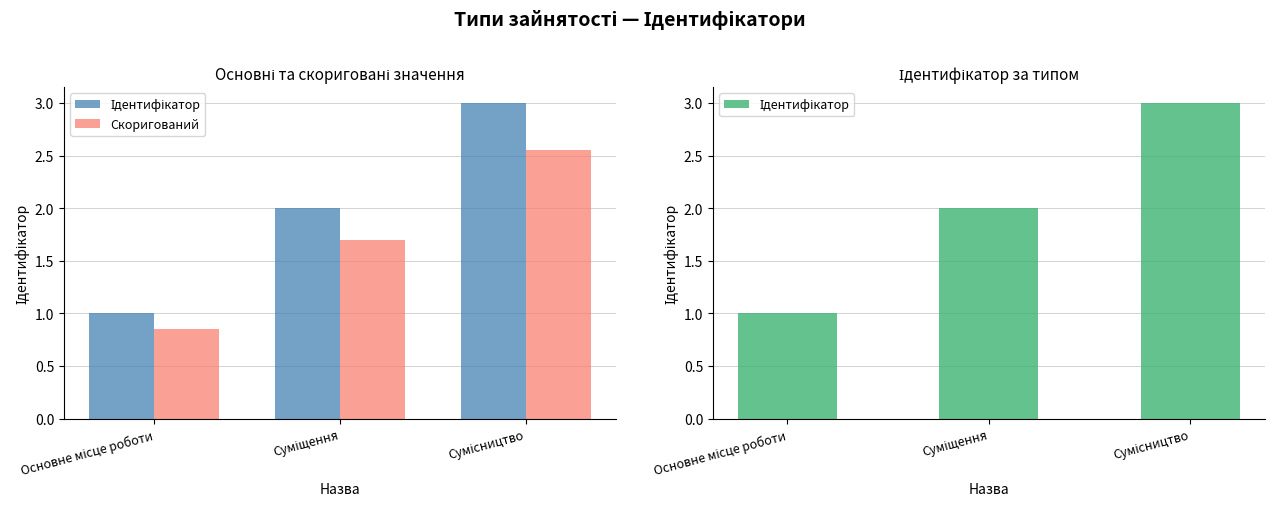

The value of Скоригований at Суміщення is 2.5. True or false?

False